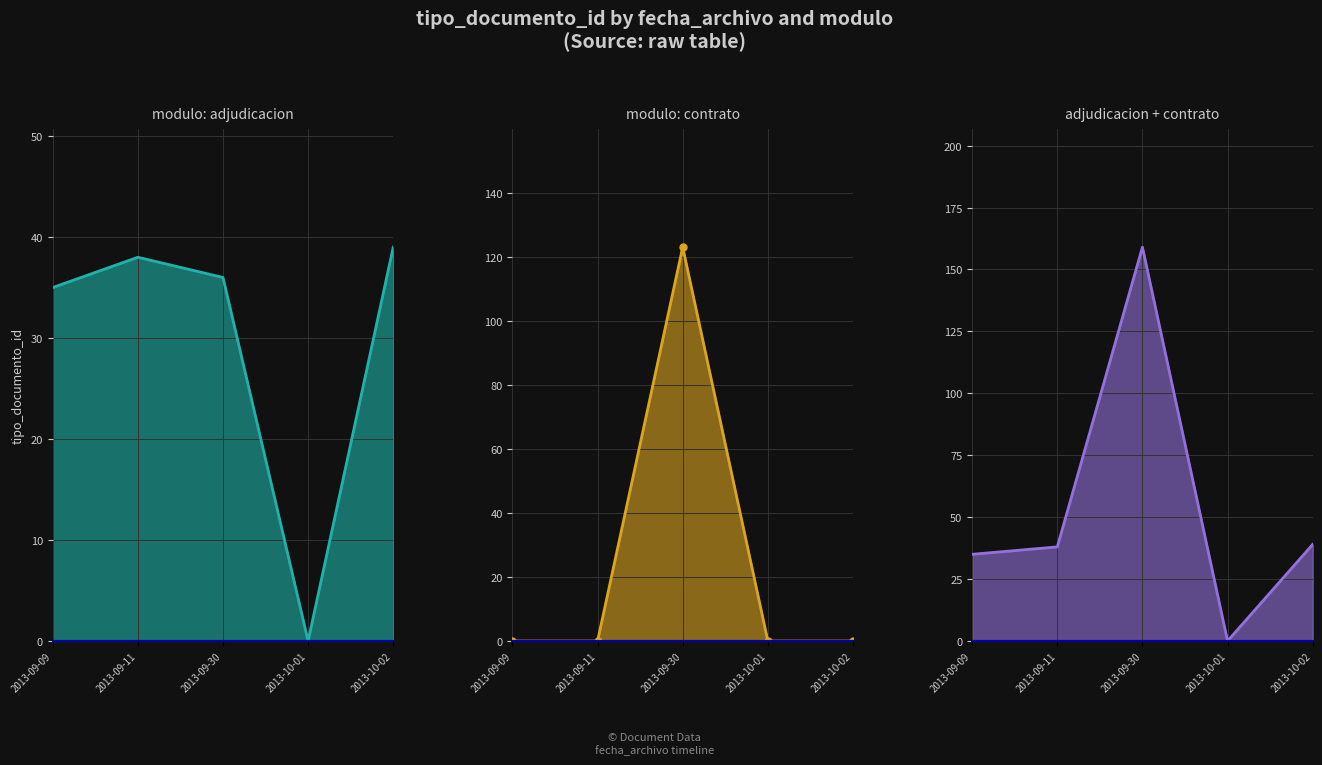

Between 2013-09-30 and 2013-09-11, which is larger?

2013-09-11